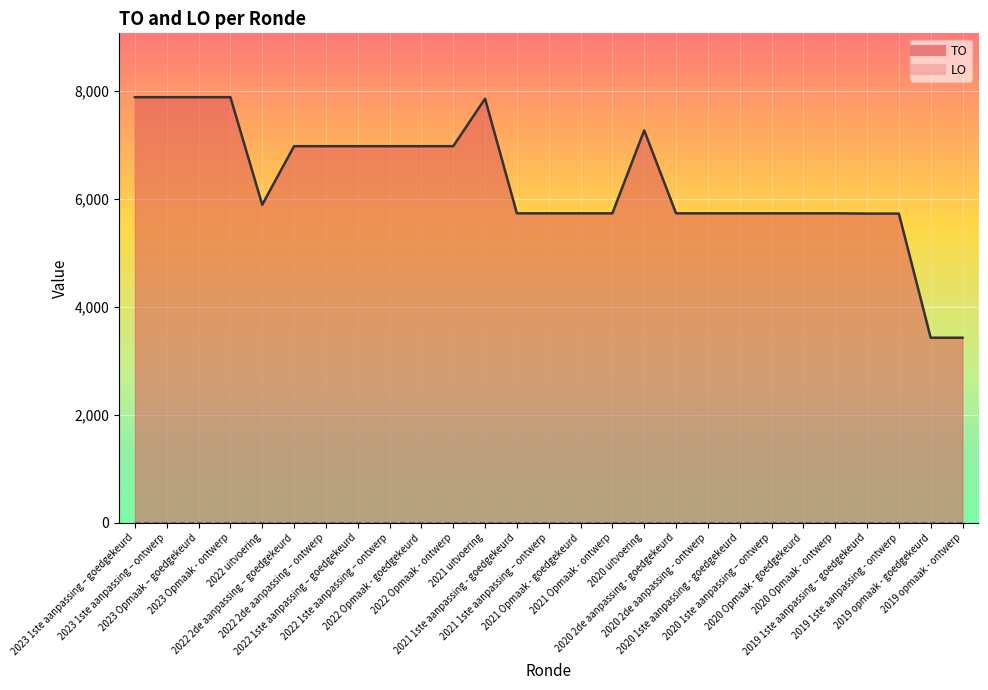

What is the sum of all values?

170118